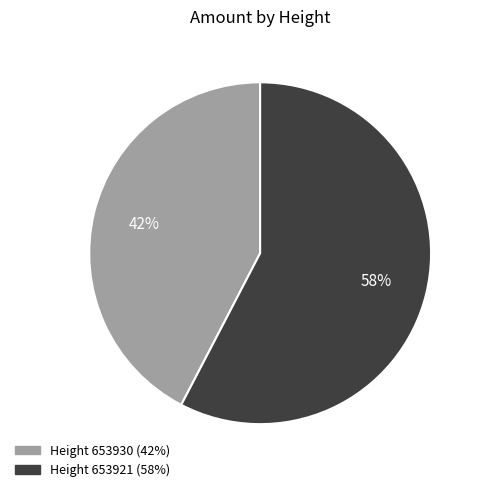

To the nearest percent, what is the average slice percentage?

50%